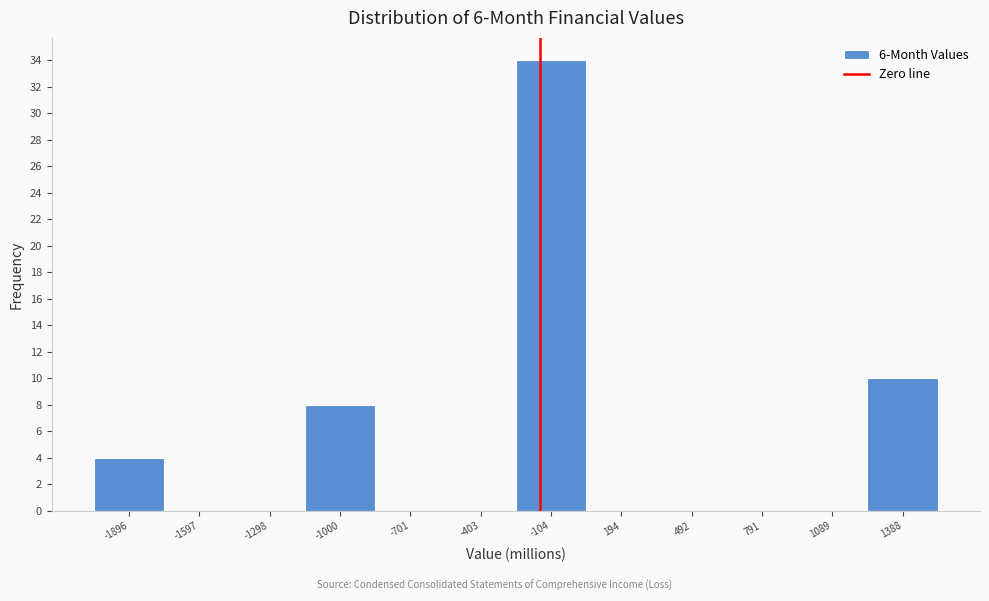

Reading left to right, what are all the values shown in this chart?

-1896=4	-1597=0	-1298=0	-1000=8	-701=0	-403=0	-104=34	194=0	492=0	791=0	1089=0	1388=10